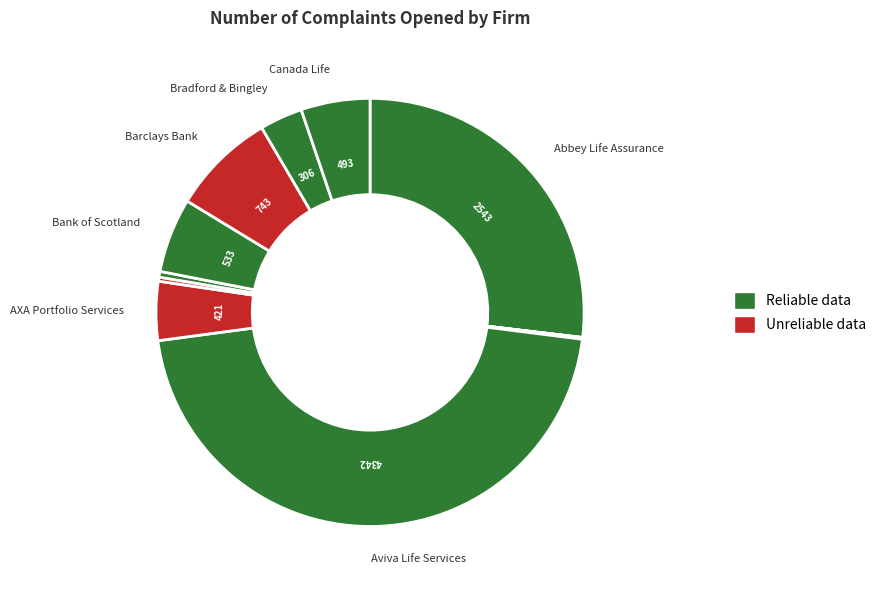

To the nearest percent, what is the average slice percentage?

9%